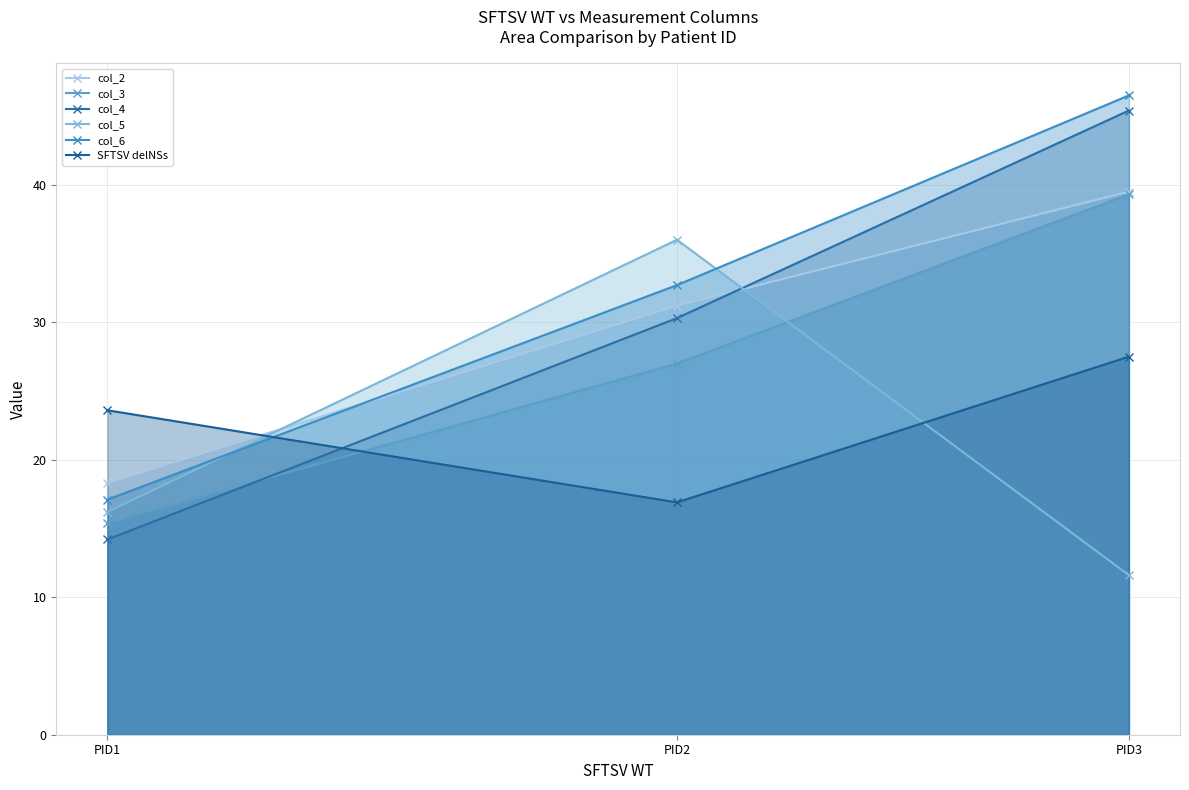

Does the chart display data point markers on the line(s)?

Yes